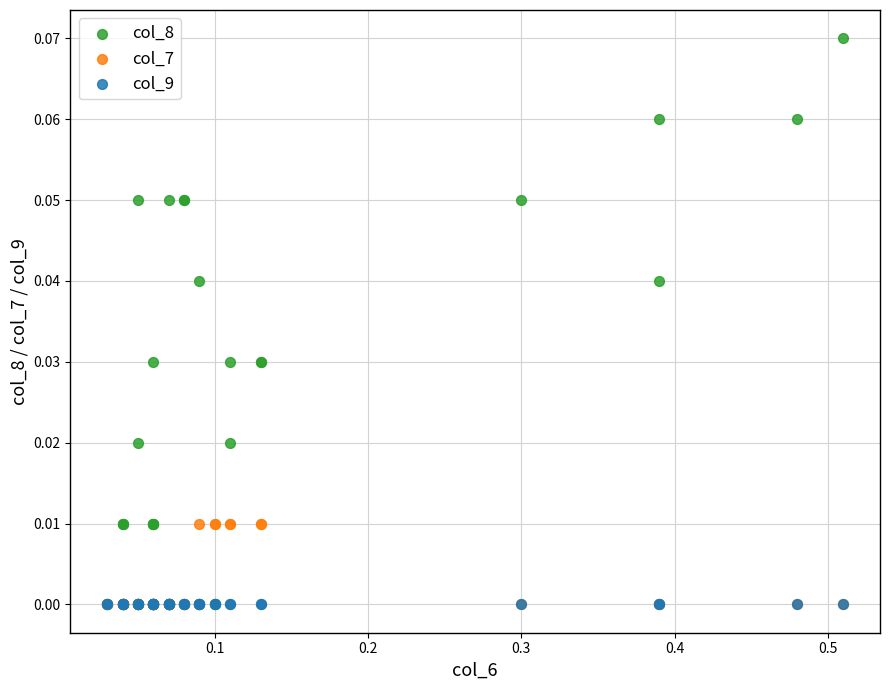

What are all the series names shown in the legend?

col_8, col_7, col_9